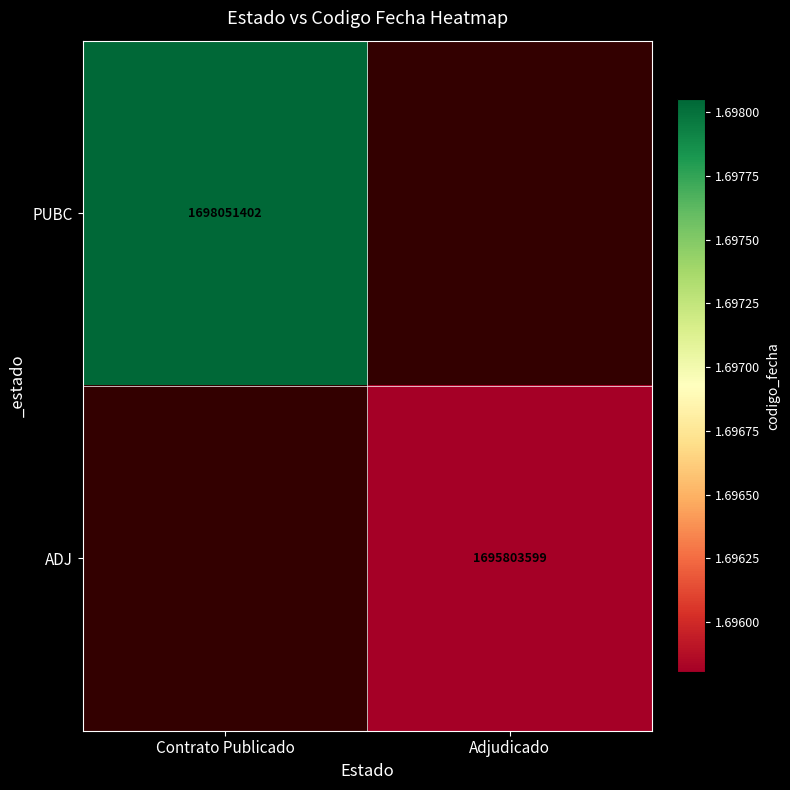

The ADJ series shows 1695803599 at Adjudicado. True or false?

True